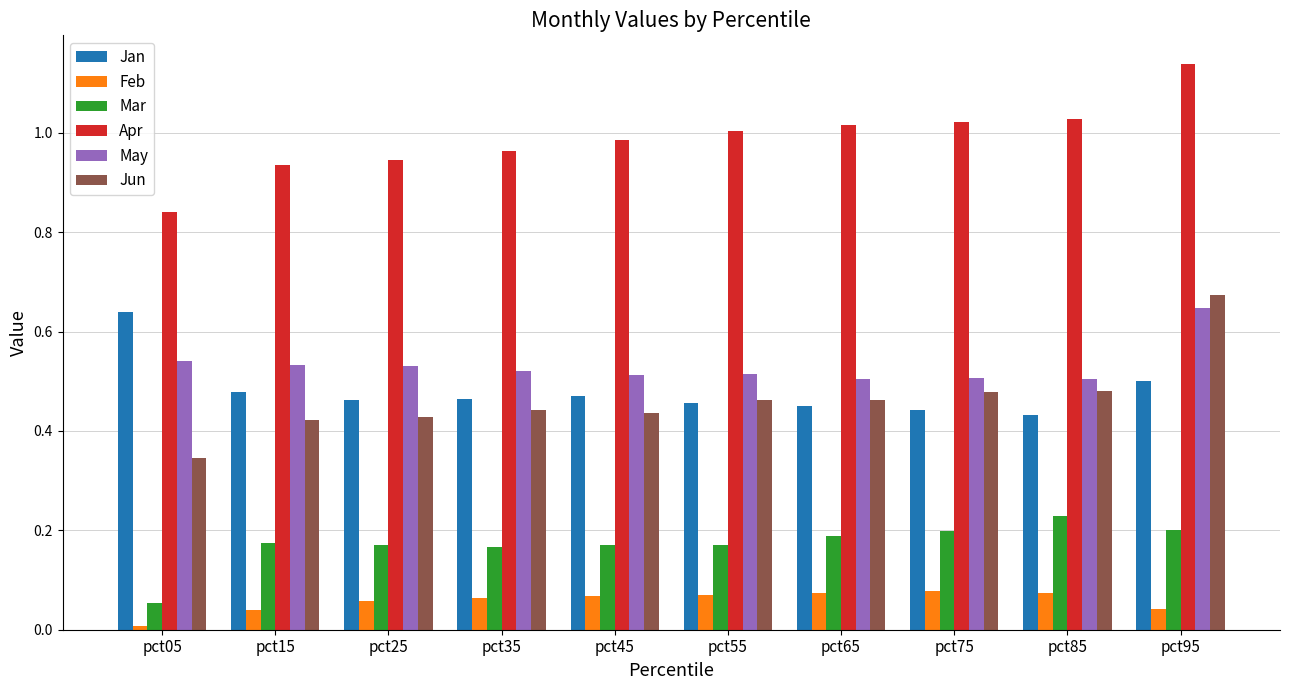

At how many categories does at least one series exceed 0?

10